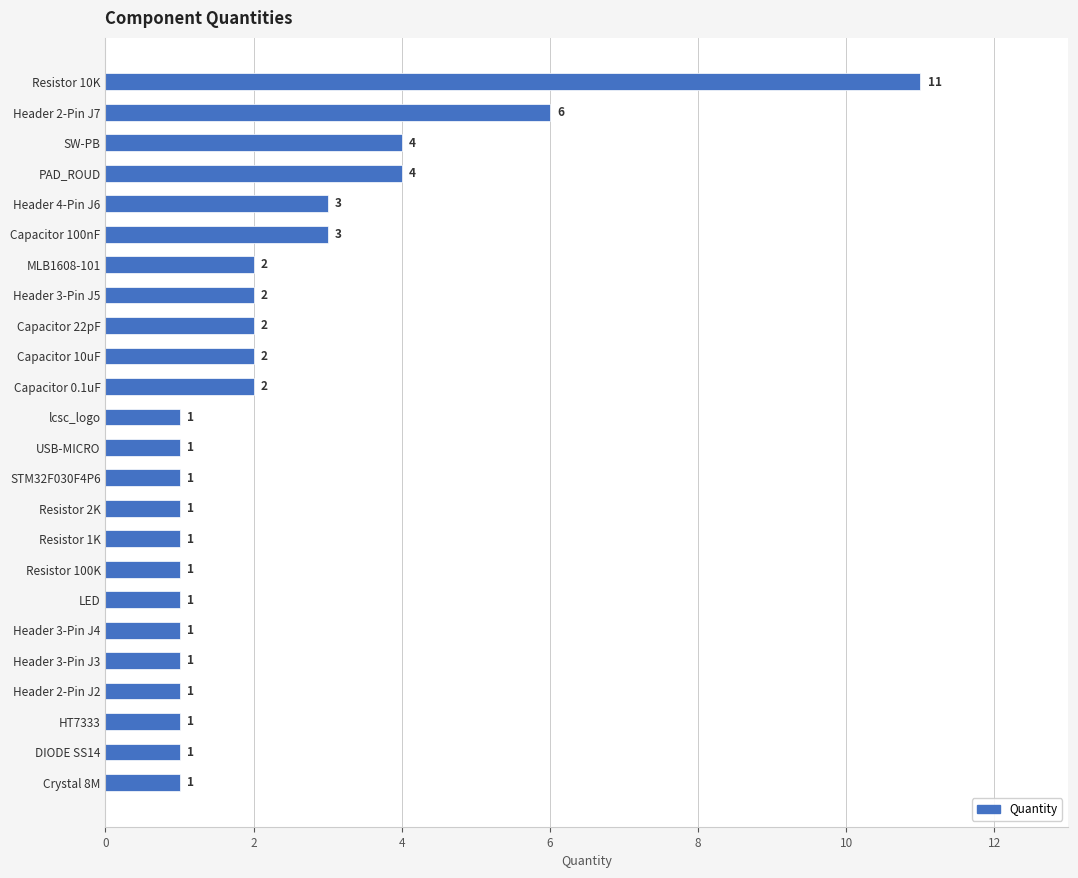

Are the bars horizontal?

Yes